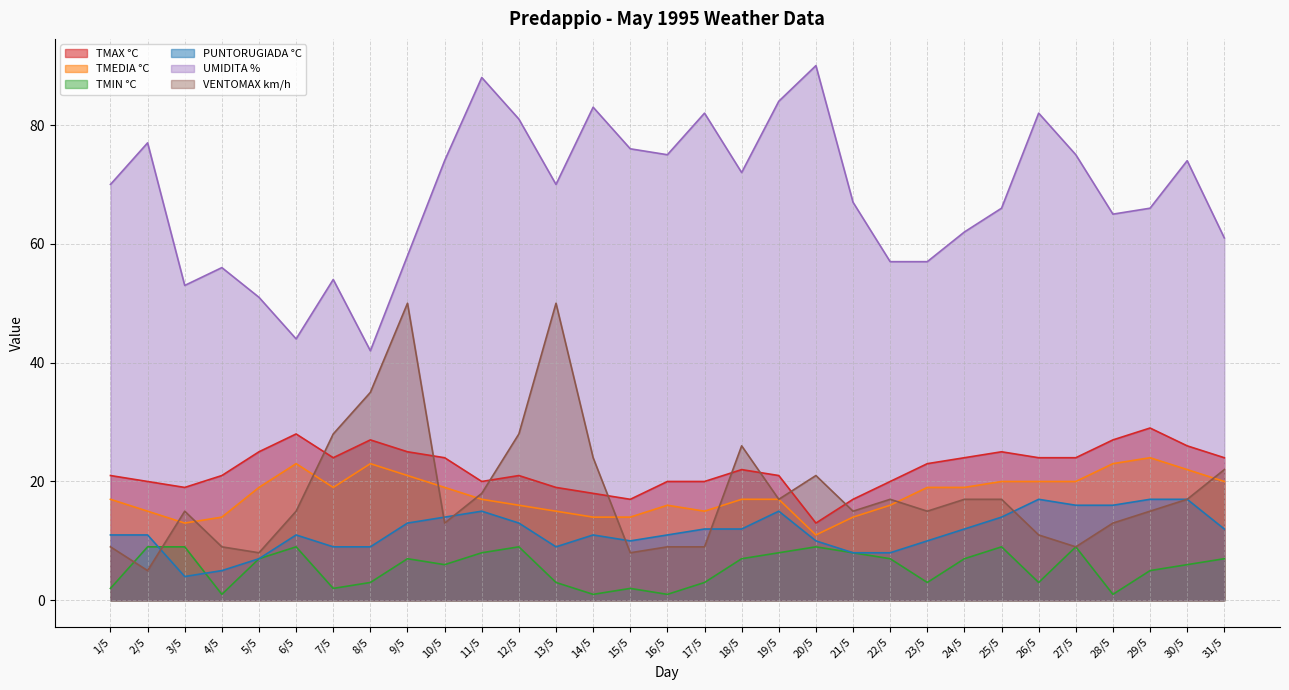

At which category is the sum across all series the highest?

9/5